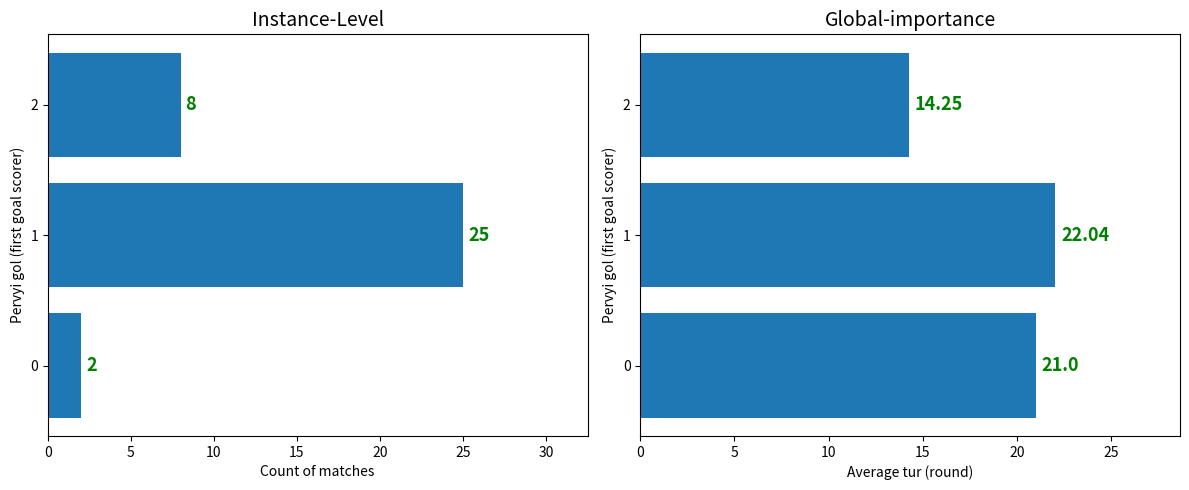

Rank the series by their maximum value, from lowest to highest.

Avg tur, Count